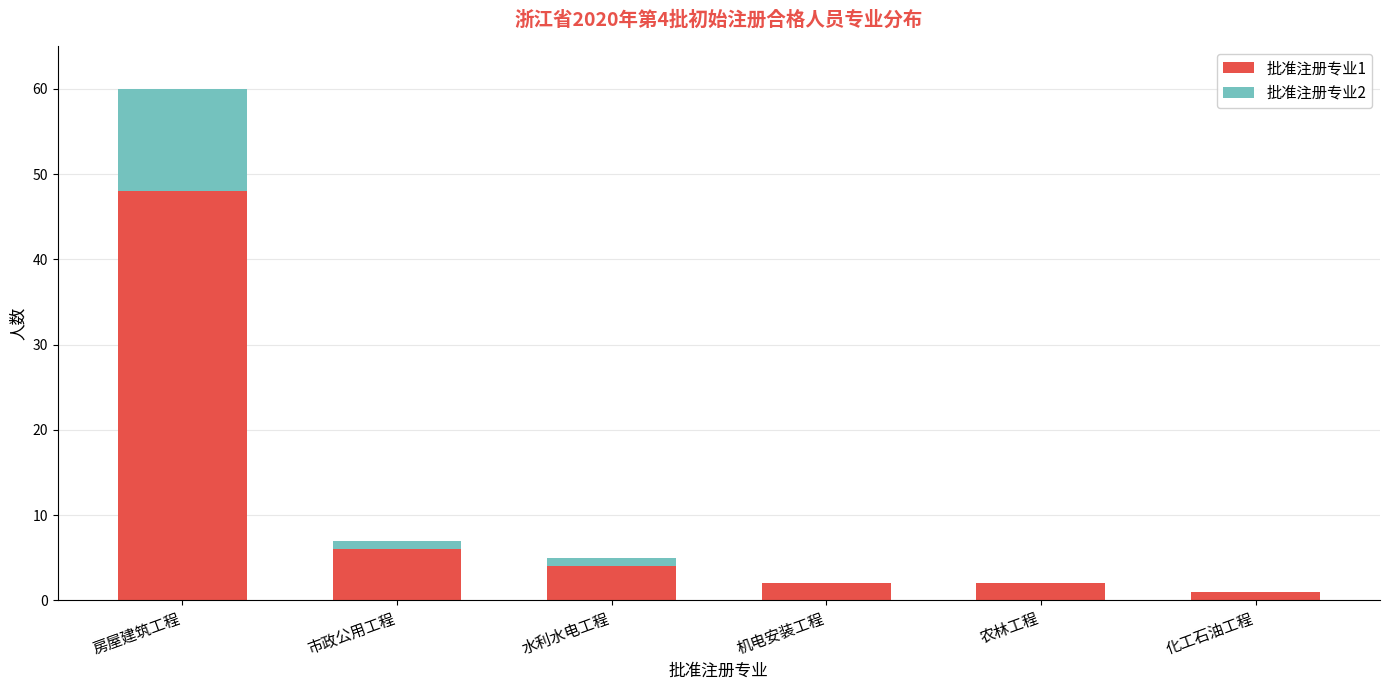

At which category is the sum across all series the highest?

房屋建筑工程